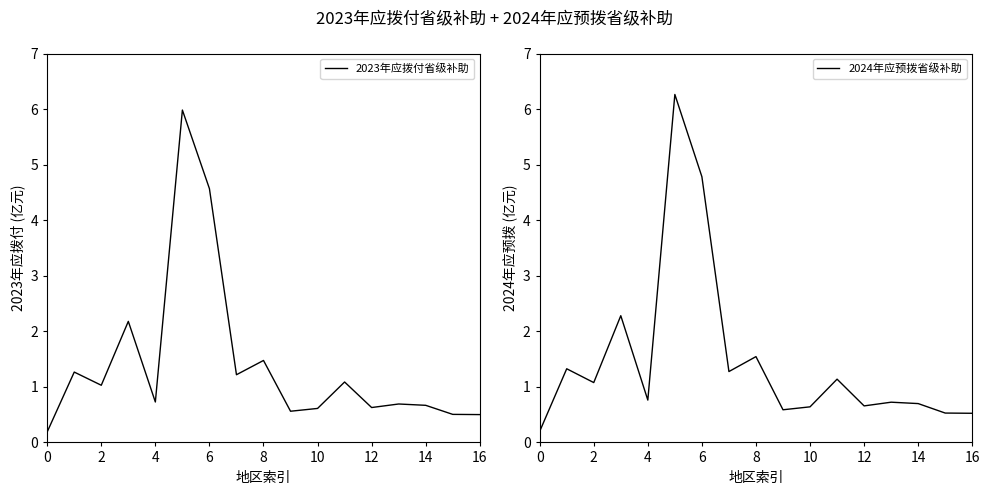

The value of 2023年应拨付省级补助 at 11 is 1.1. True or false?

True